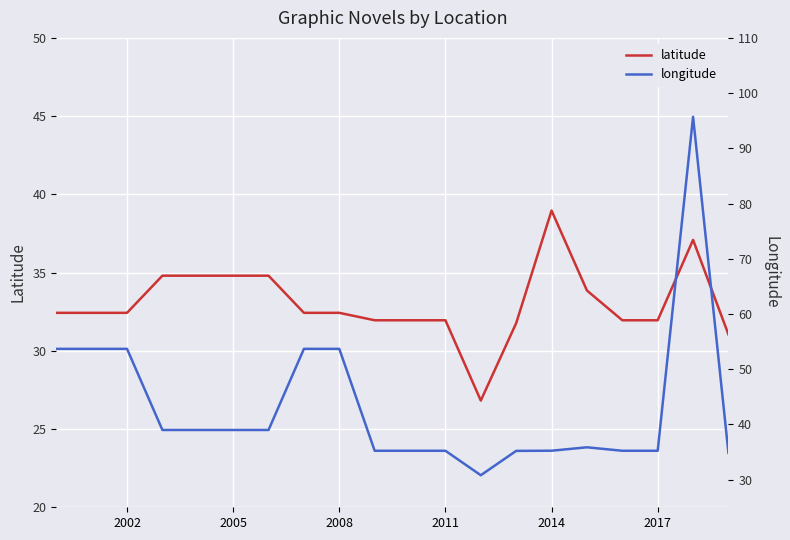

How many interior local valleys does the longitude series have?

1